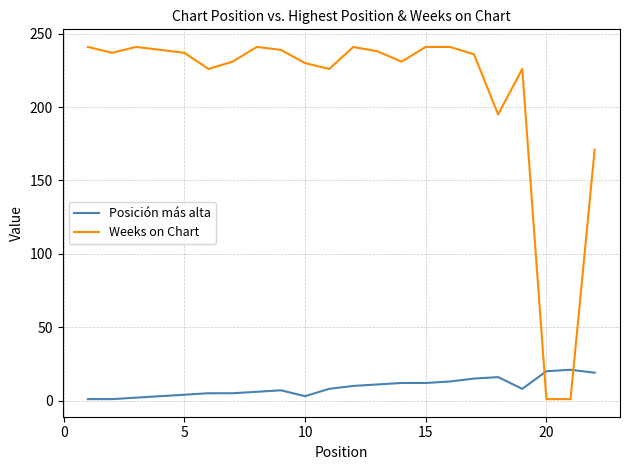

Which series has the largest range (max minus min)?

Weeks on Chart